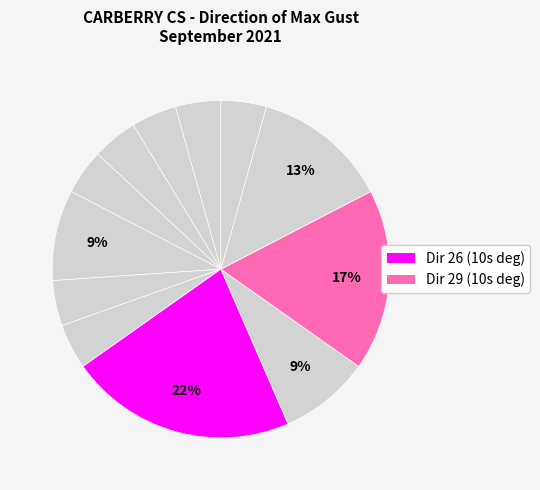

How many segments does this pie chart have?

12